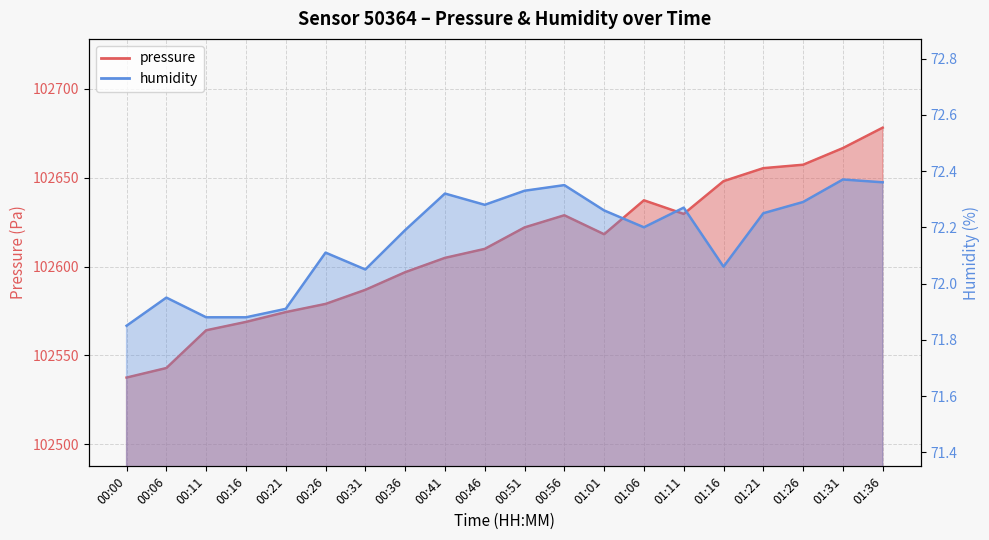

At which category does pressure reach its first local valley?

01:01